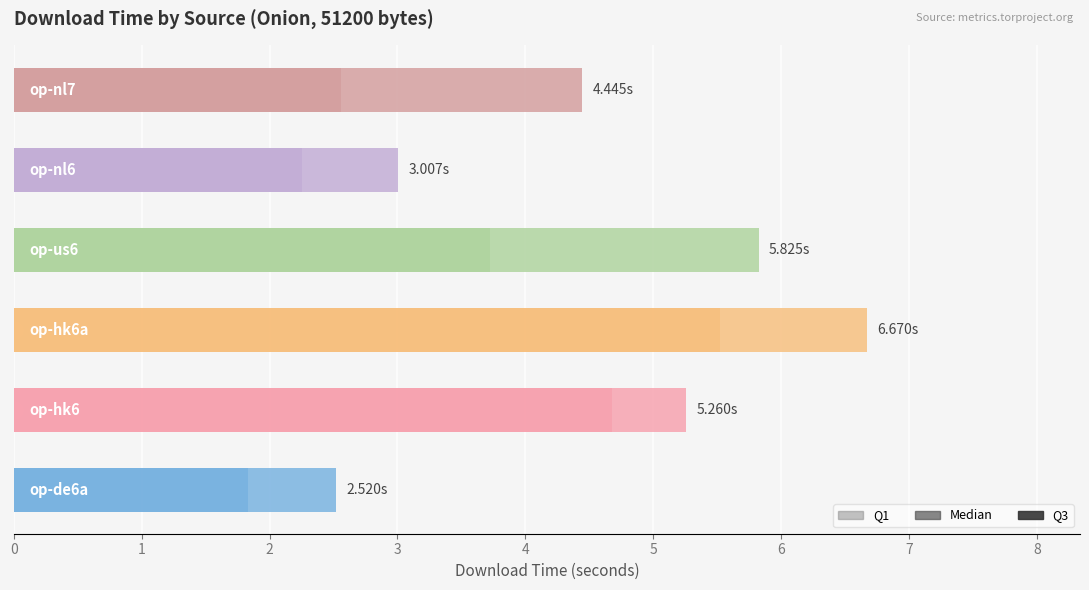

Rank the categories by Q1 value from highest to lowest.

op-hk6a, op-hk6, op-us6, op-nl7, op-nl6, op-de6a